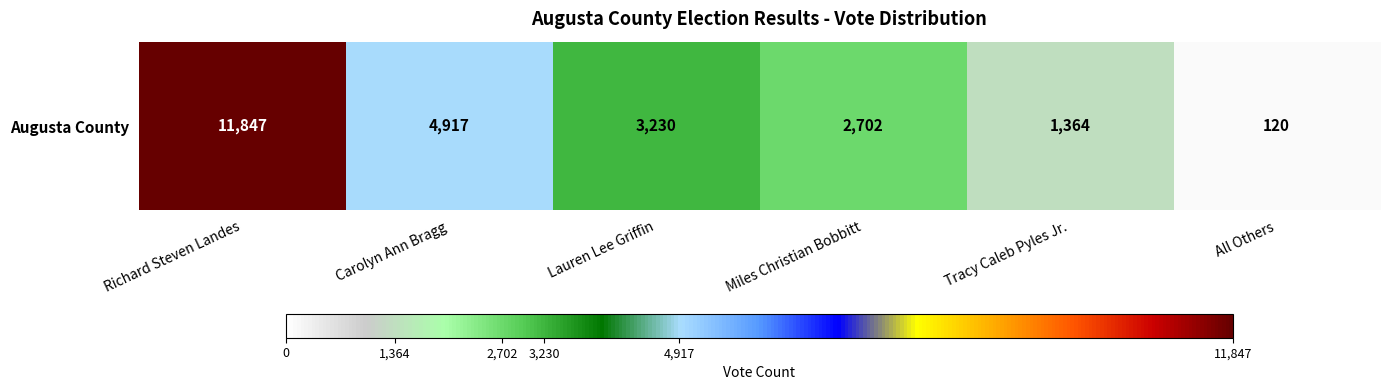

How many values are between 1364 and 4917?

4